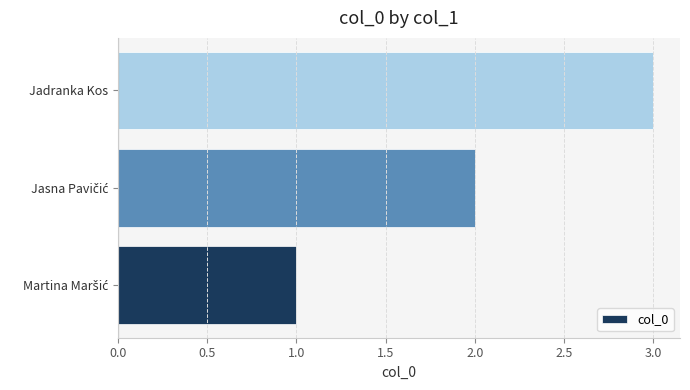

True or false: the data shows 1 at Jadranka Kos.

False